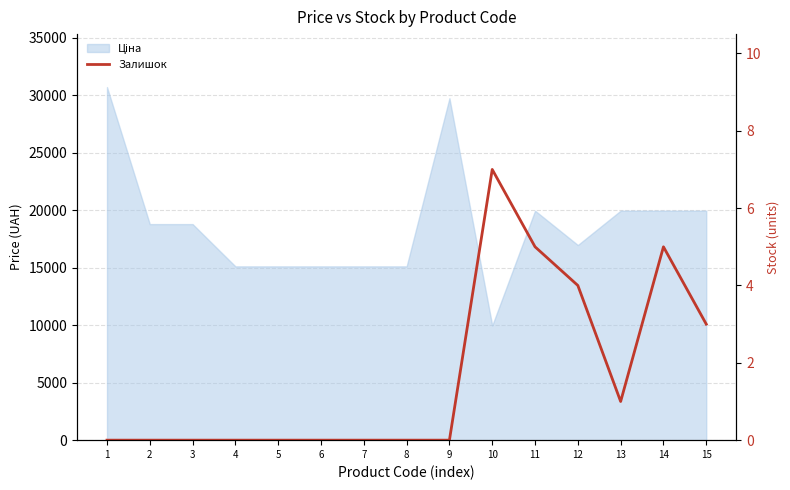

Reading left to right, extract all data points from this chart.

1=0	2=0	3=0	4=0	5=0	6=0	7=0	8=0	9=0	10=7	11=5	12=4	13=1	14=5	15=3